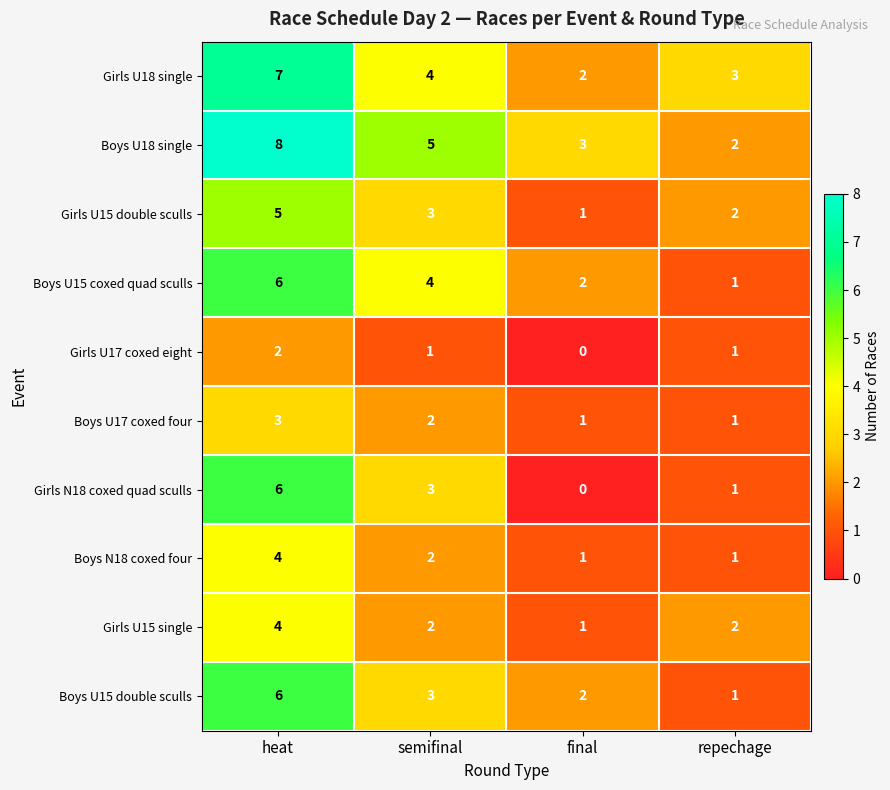

Which category has the highest value across all series?

heat